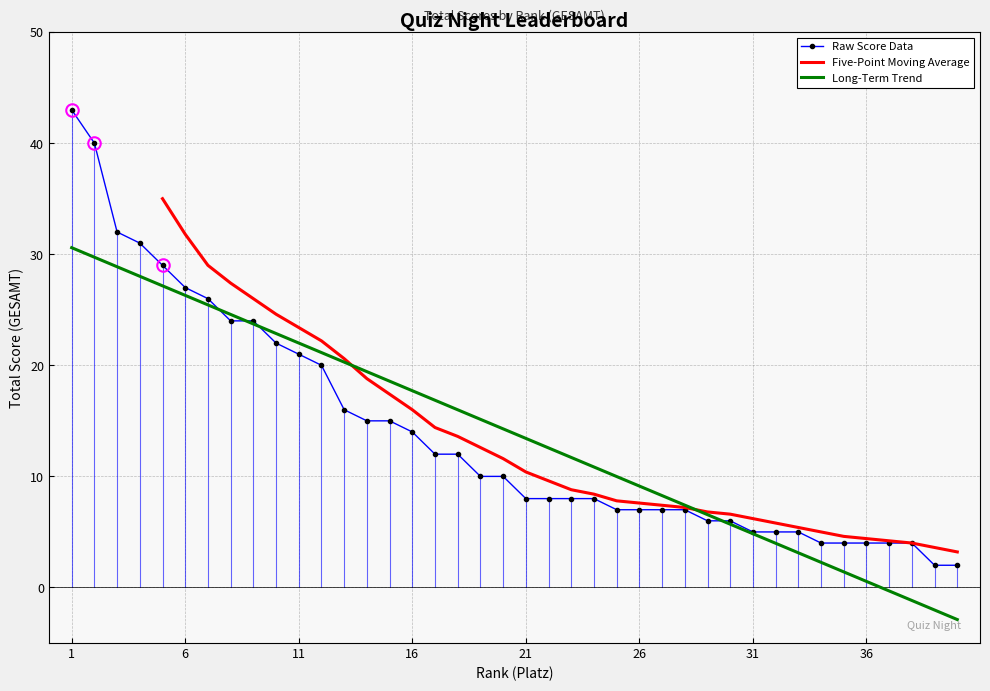

What is the change in value from 10 to 37?

-18